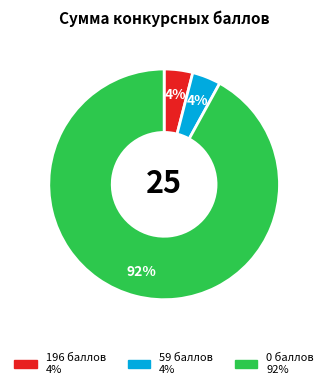

Is there any slice that represents more than half of the pie?

Yes